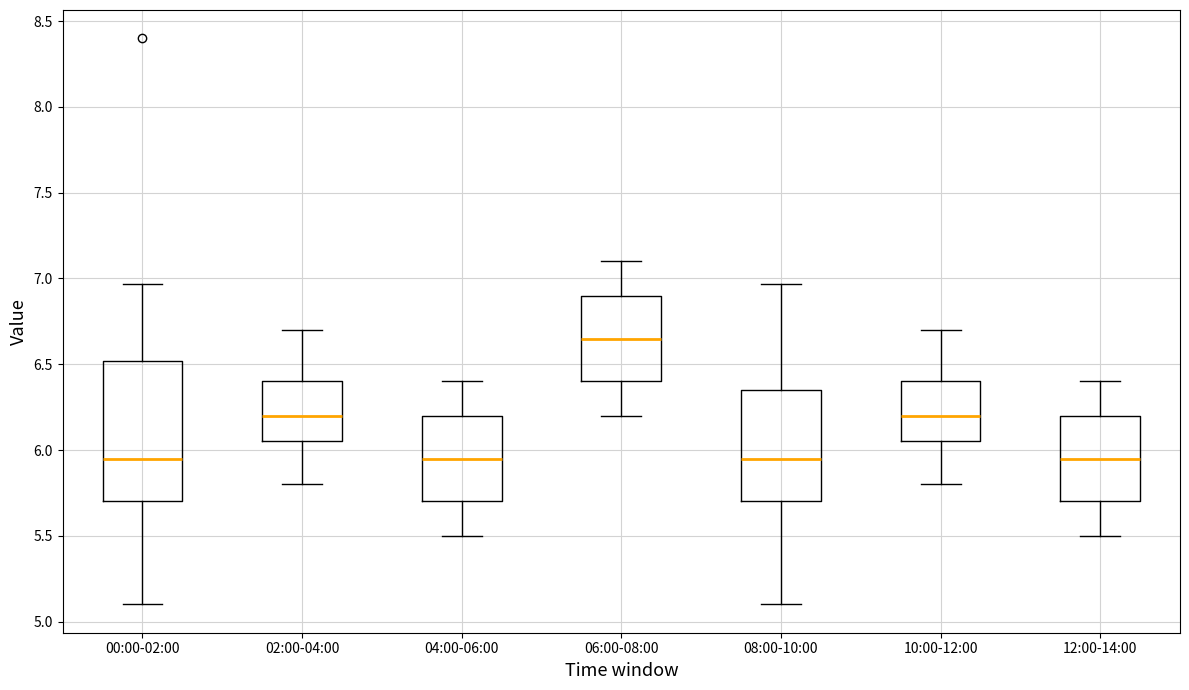

Reading left to right, transcribe this box plot: for each box, give where its median line is, the range the box spans, and where its two whiskers end, as read against the y-axis. The values are not printed on the chart, so give them approximately, as read against the axis.

00:00-02:00: median 5.95, box 5.70 to 6.50, whiskers 5.10 to 6.95
02:00-04:00: median 6.20, box 6.05 to 6.40, whiskers 5.80 to 6.70
04:00-06:00: median 5.95, box 5.70 to 6.20, whiskers 5.50 to 6.40
06:00-08:00: median 6.65, box 6.40 to 6.90, whiskers 6.20 to 7.10
08:00-10:00: median 5.95, box 5.70 to 6.35, whiskers 5.10 to 6.95
10:00-12:00: median 6.20, box 6.05 to 6.40, whiskers 5.80 to 6.70
12:00-14:00: median 5.95, box 5.70 to 6.20, whiskers 5.50 to 6.40